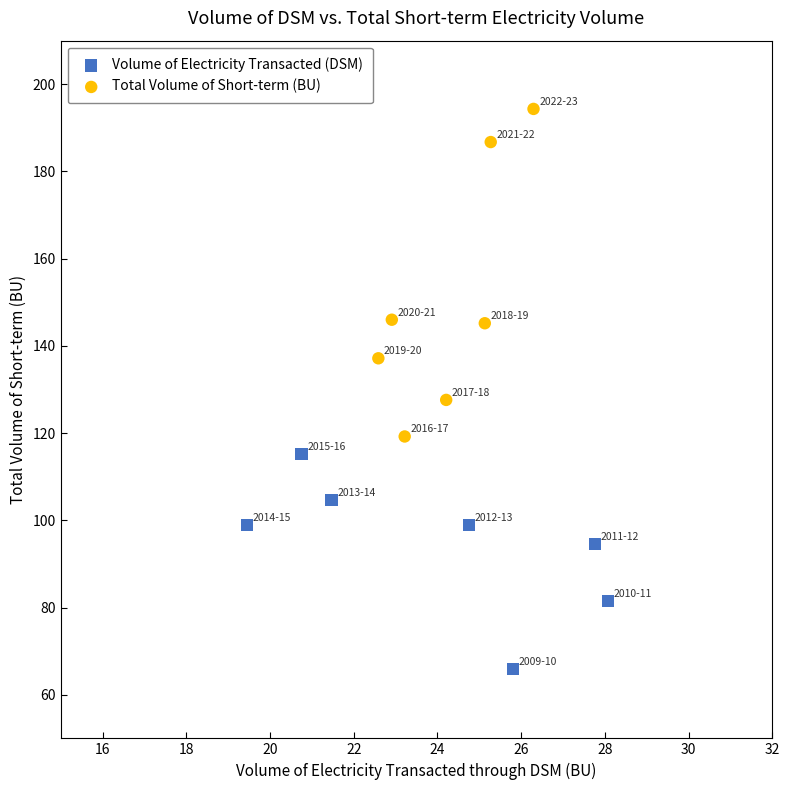

Which series contains the highest Y value?

Total Volume of Short-term (BU)